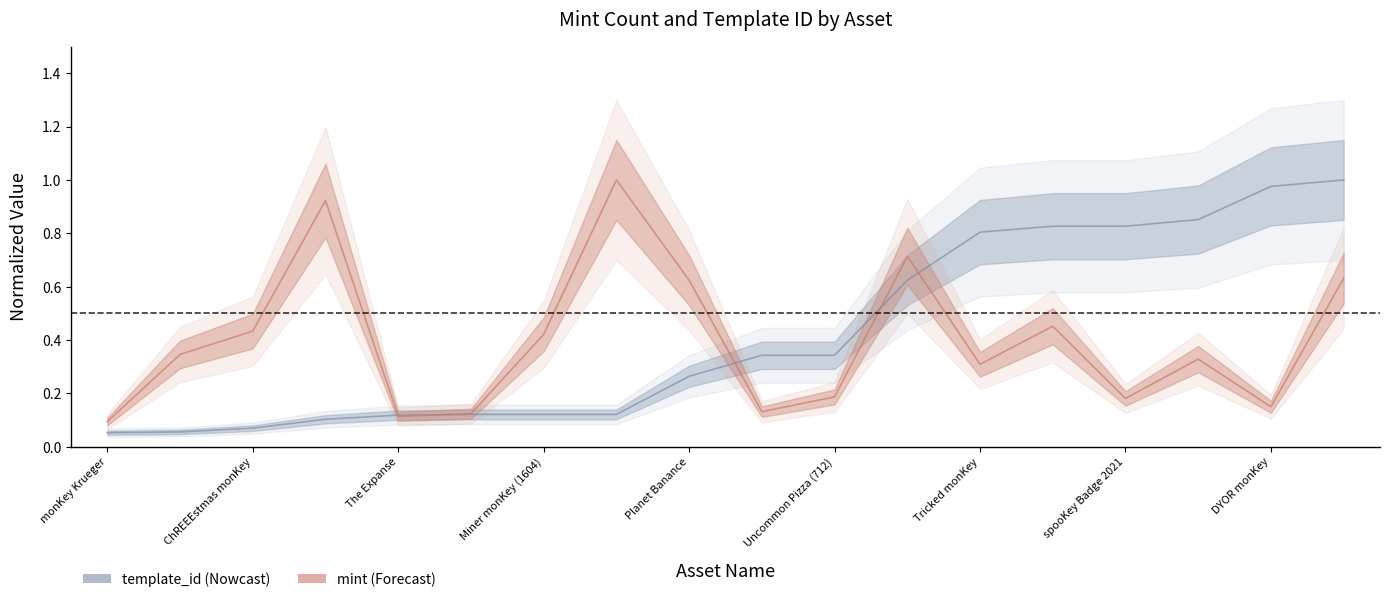

What position from the right is Tricked monKey?

6